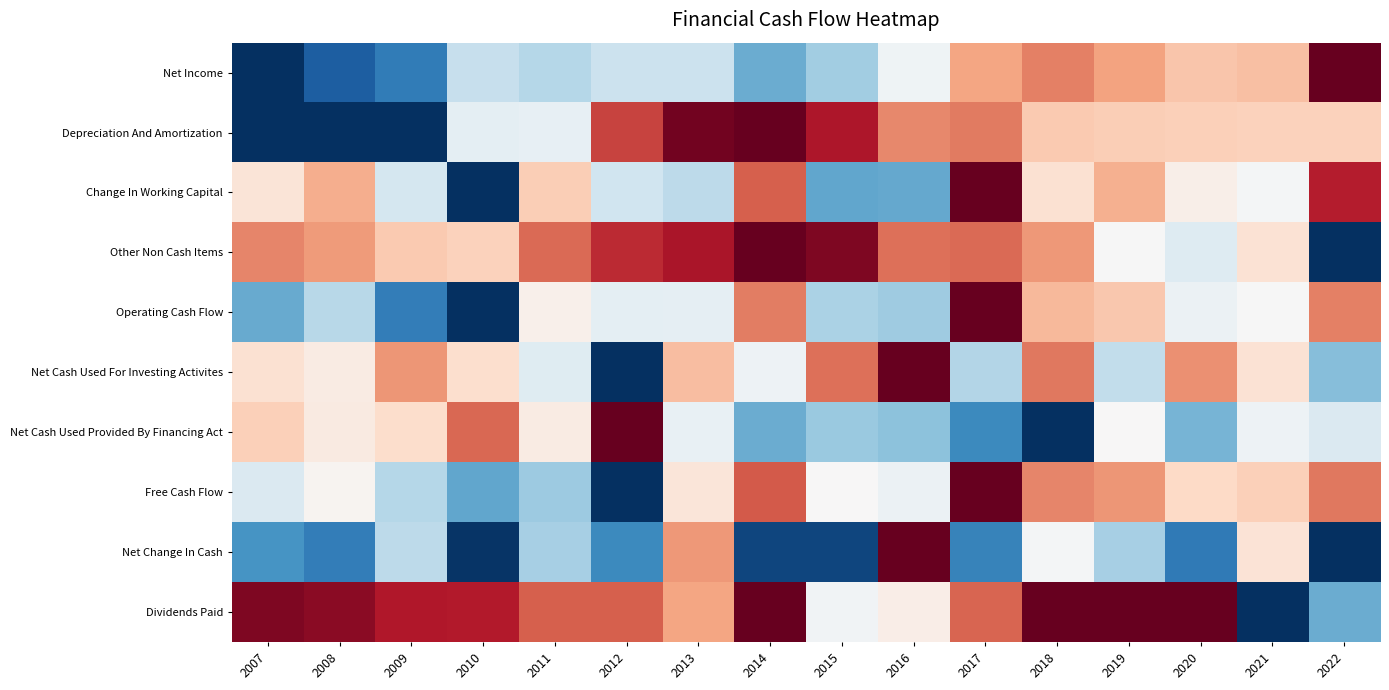

Between 2018 and 2021, which series saw the biggest shift?

Dividends Paid